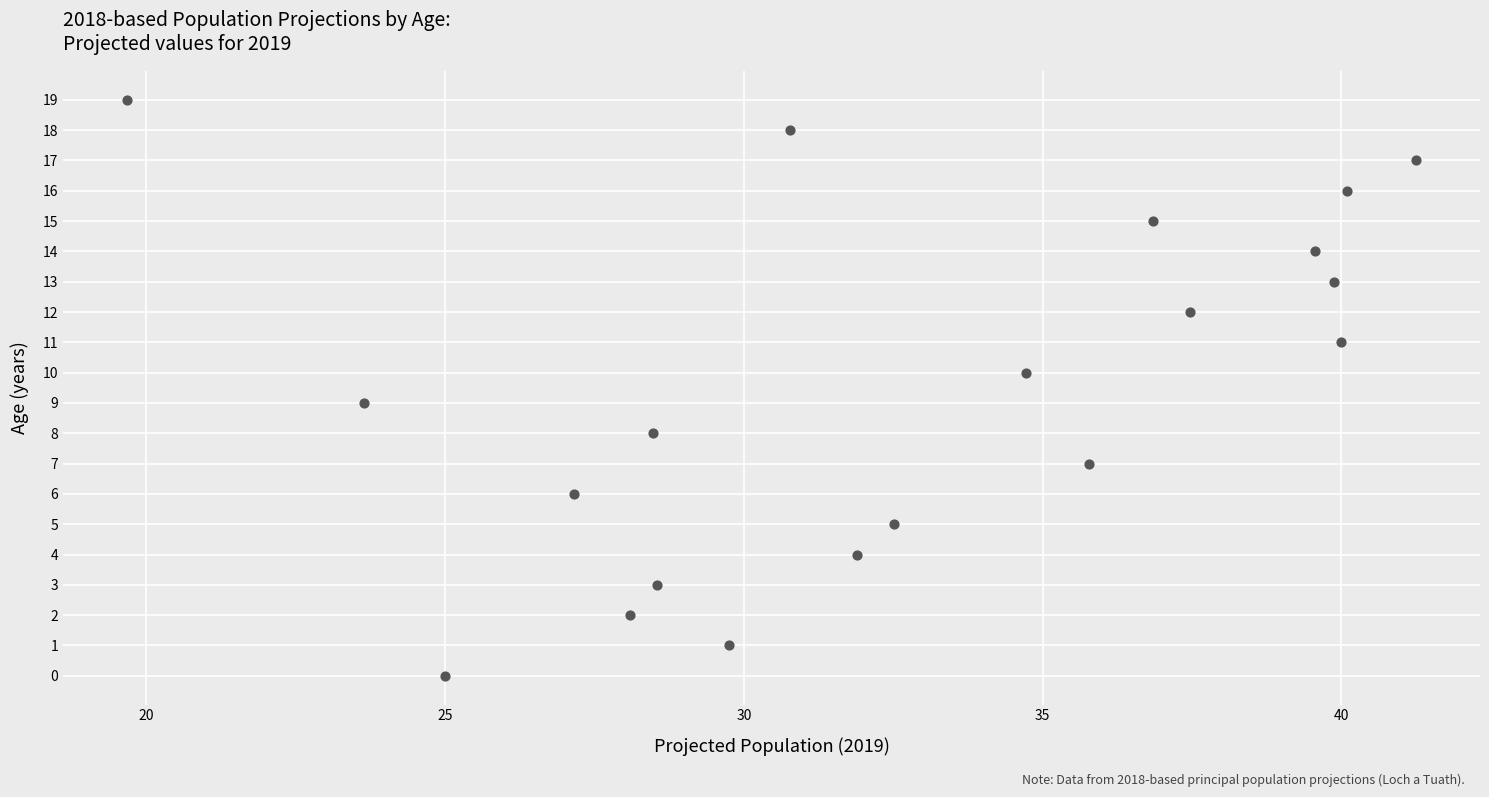

What is the range of Y values (max minus min)?

19